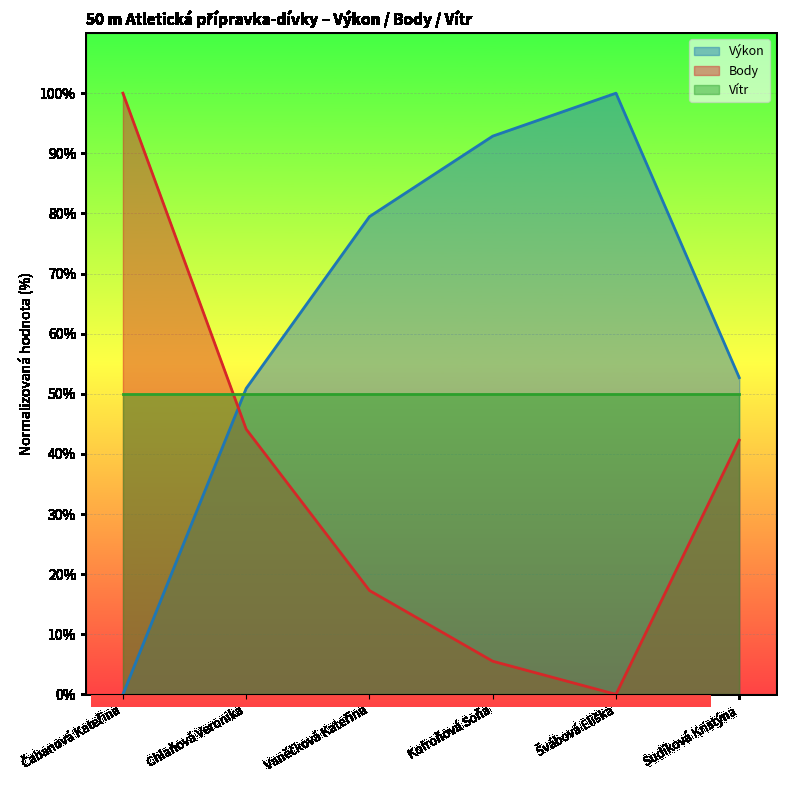

What is the approximate value of Výkon at Sudíková Kristýna?

52.7